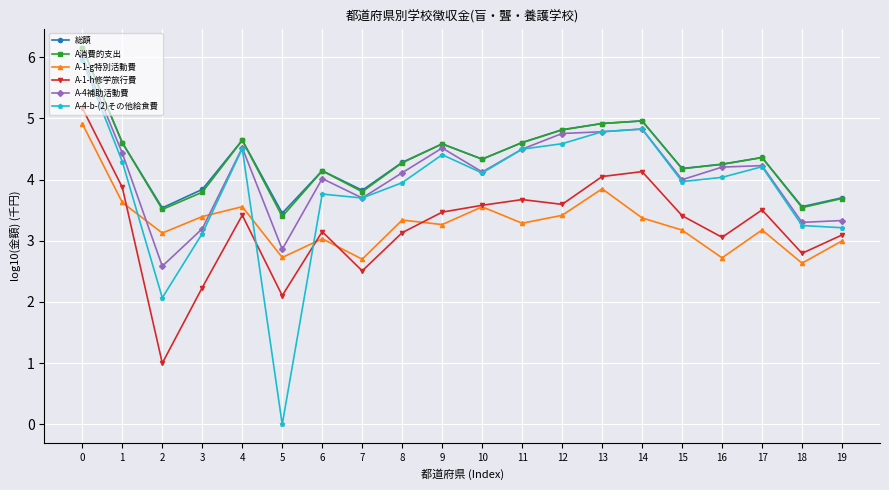

Is it true that A-4-b-(2)その他給食費 equals 4.2 at 17?

True